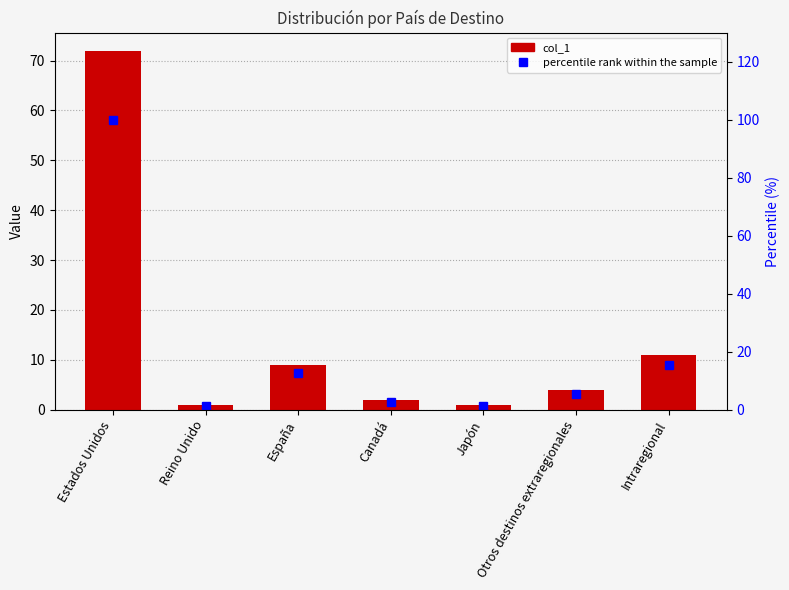

What is the minimum value shown in the chart?

1.0